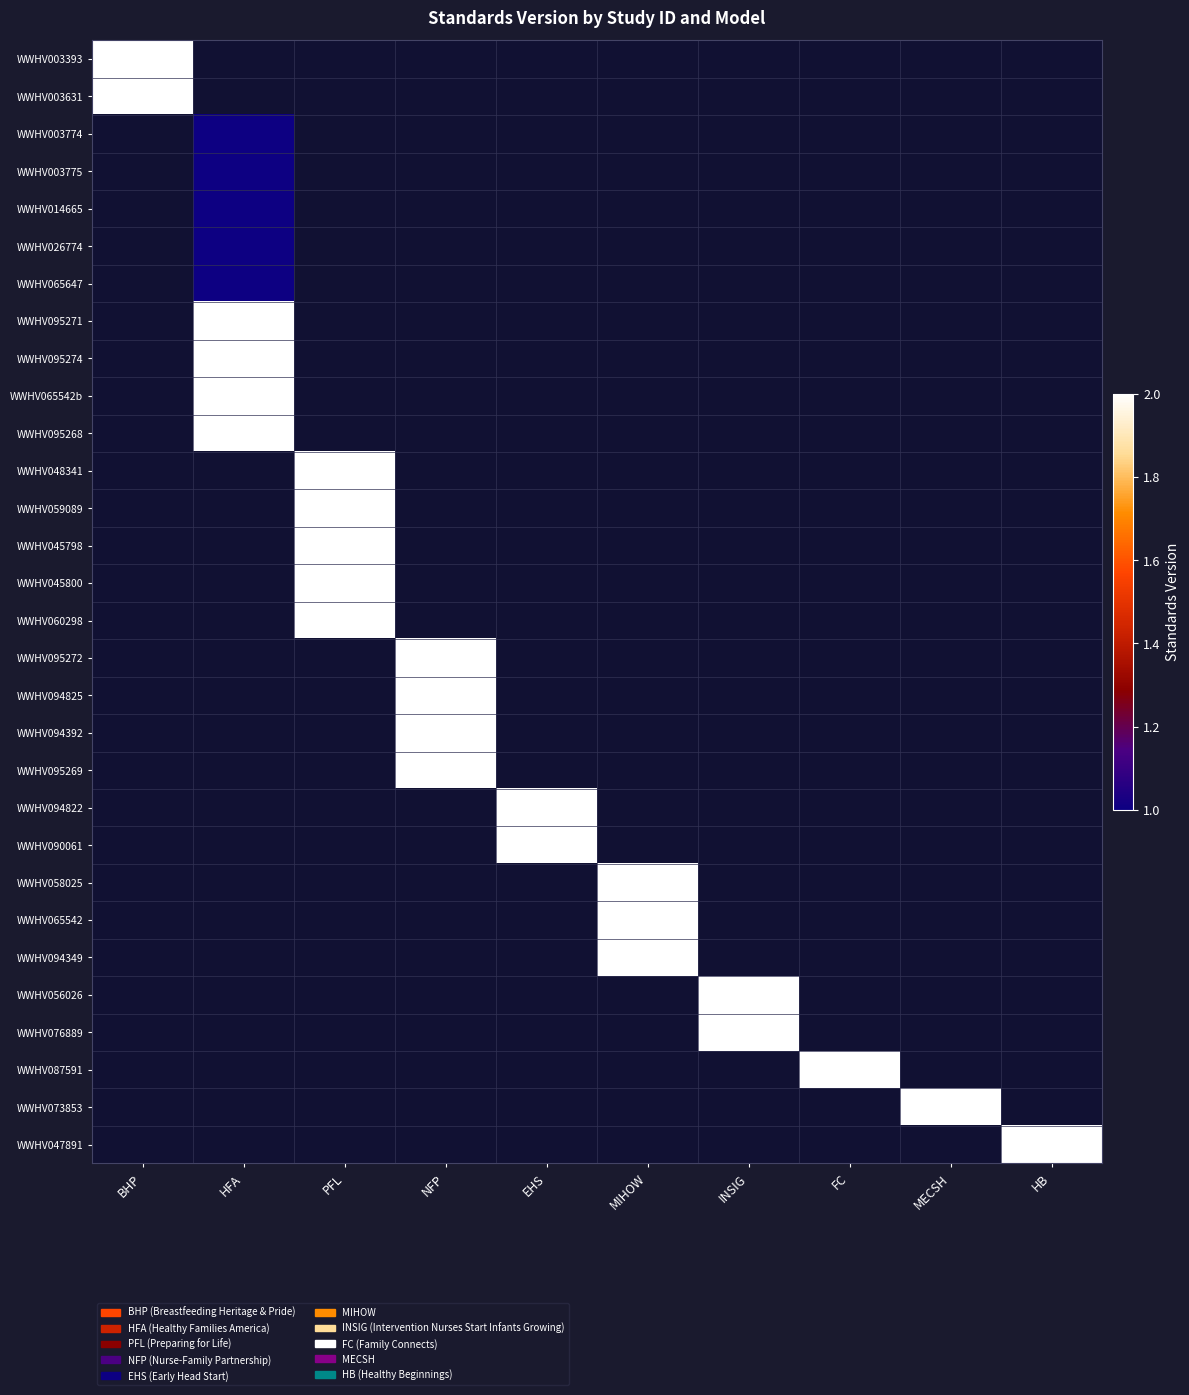

Between PFL and MIHOW, which is larger?

MIHOW